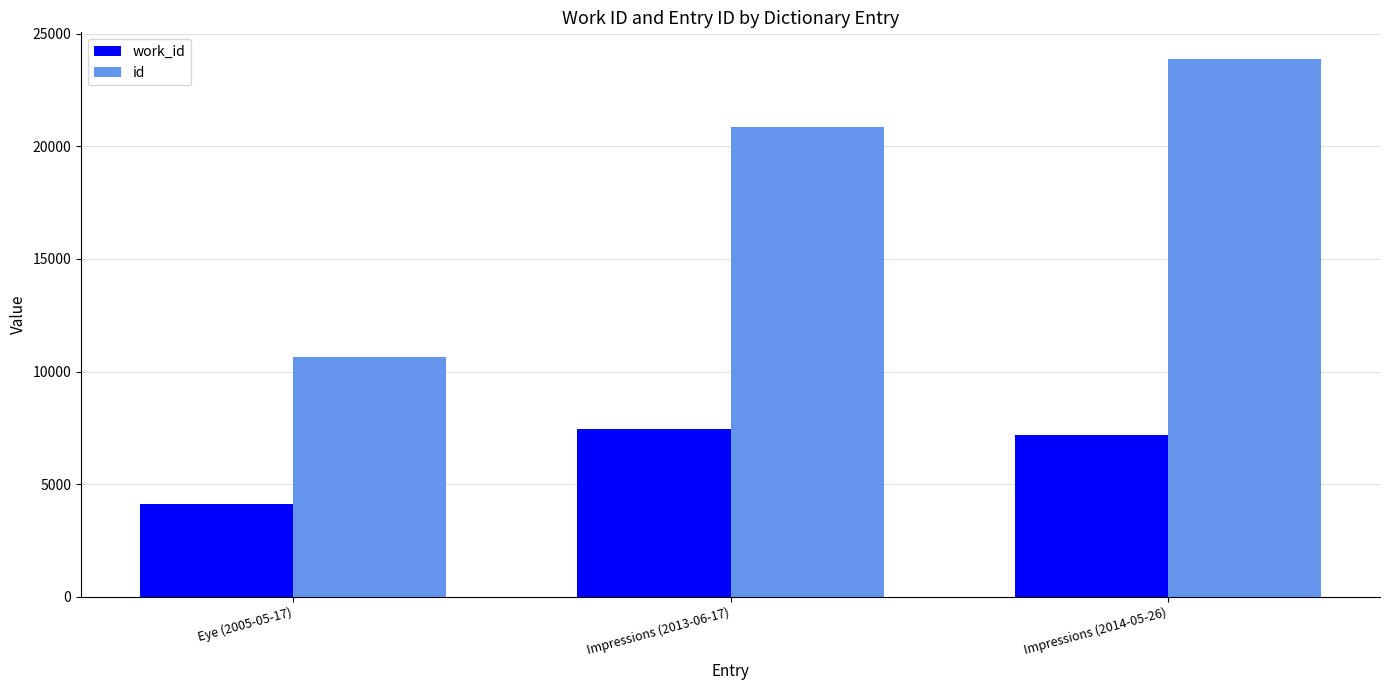

How many values in the id series are below 20834?

1